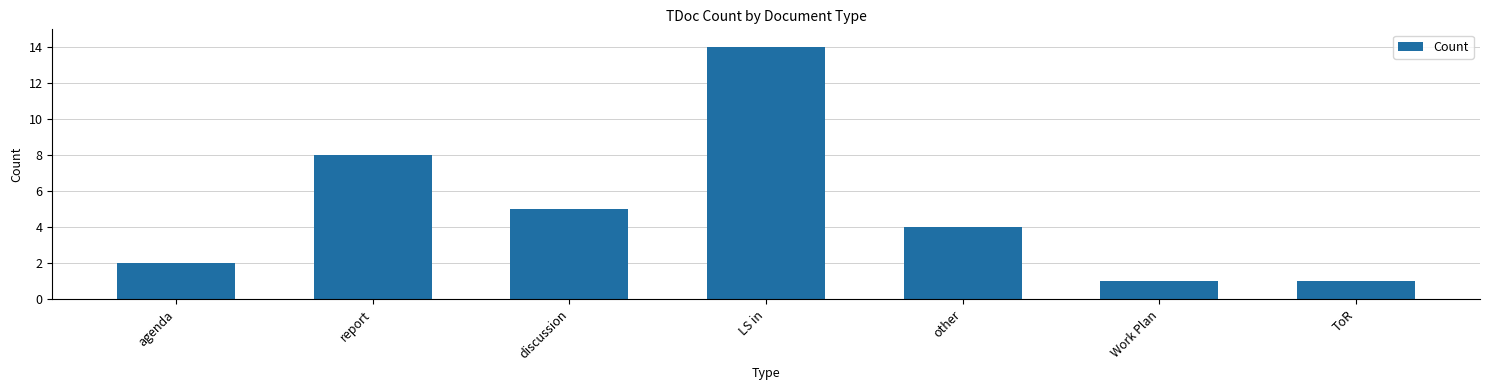

Which category has the highest value across all series?

LS in